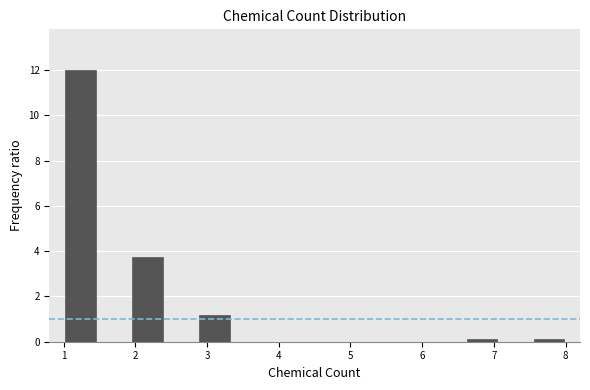

Reading left to right, transcribe this chart: for each bar, give the range it covers on the x-axis and its height. Neither the bar edges nor the heights are printed on the chart, so give them approximately, as read against the axes.

1.0 to 1.5: 12.0
1.5 to 1.9: 0
1.9 to 2.4: 3.8
2.4 to 2.9: 0
2.9 to 3.3: 1.2
3.3 to 3.8: 0
3.8 to 4.3: 0
4.3 to 4.7: 0
4.7 to 5.2: 0
5.2 to 5.7: 0
5.7 to 6.1: 0
6.1 to 6.6: 0
6.6 to 7.1: under 0.2
7.1 to 7.5: 0
7.5 to 8.0: under 0.2